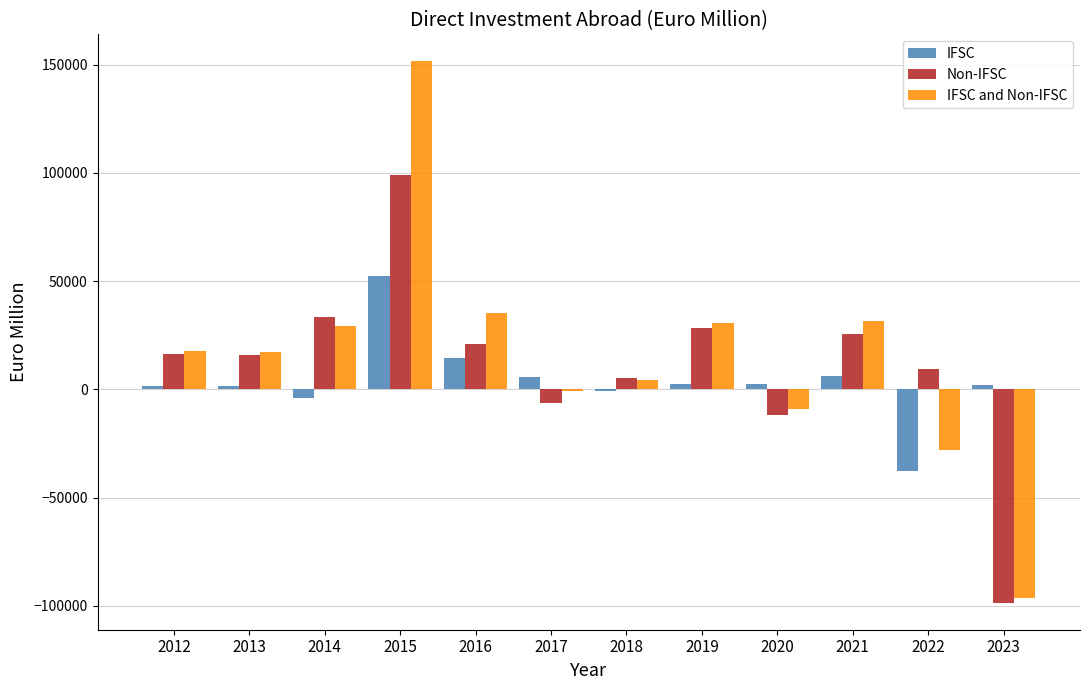

Are the bars grouped side by side (vs. stacked)?

Yes